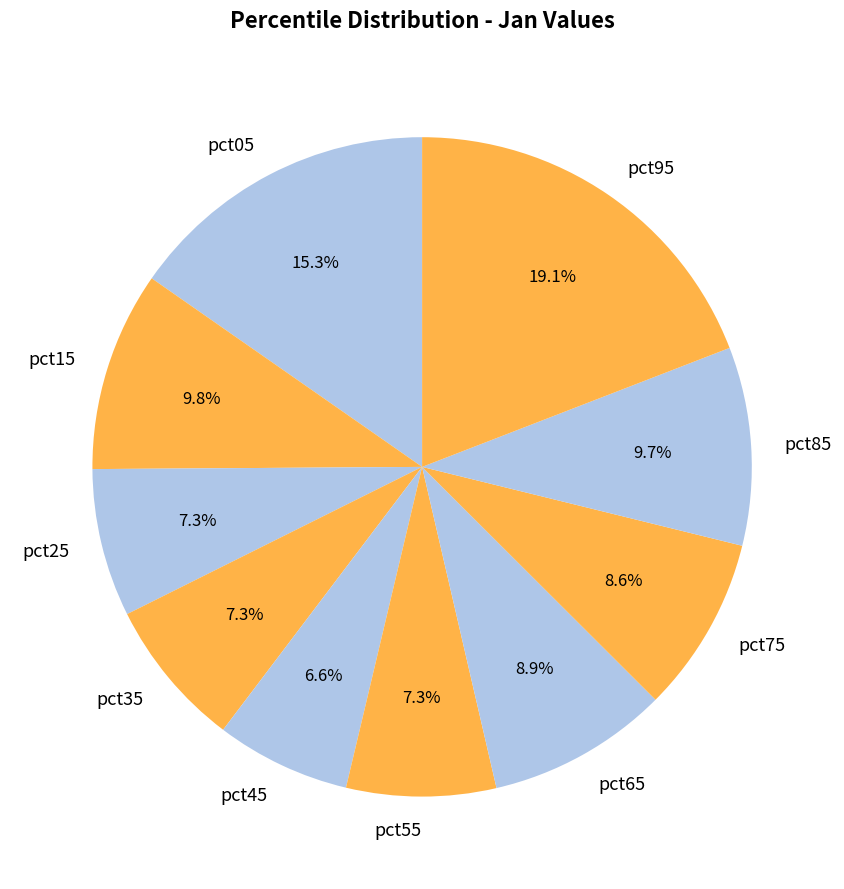

What is the total percentage of pct35 and pct15?

17.1%